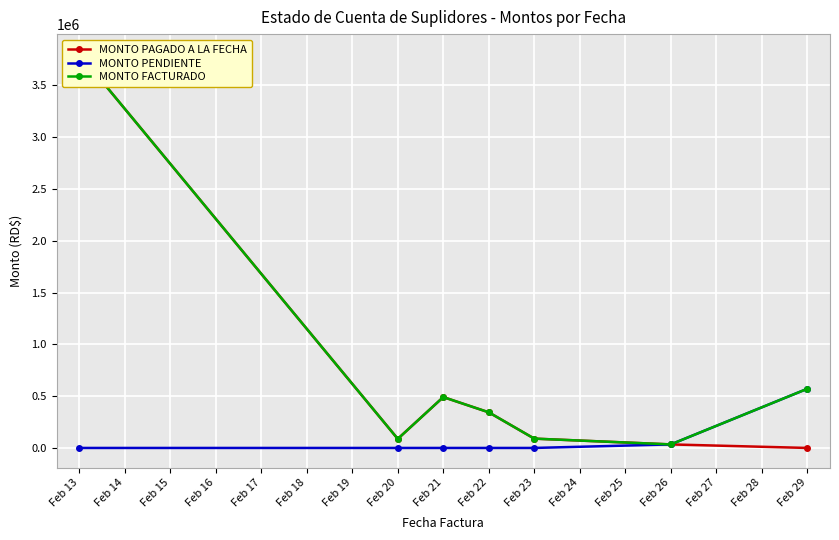

What is the maximum value for MONTO PENDIENTE?

570913.0